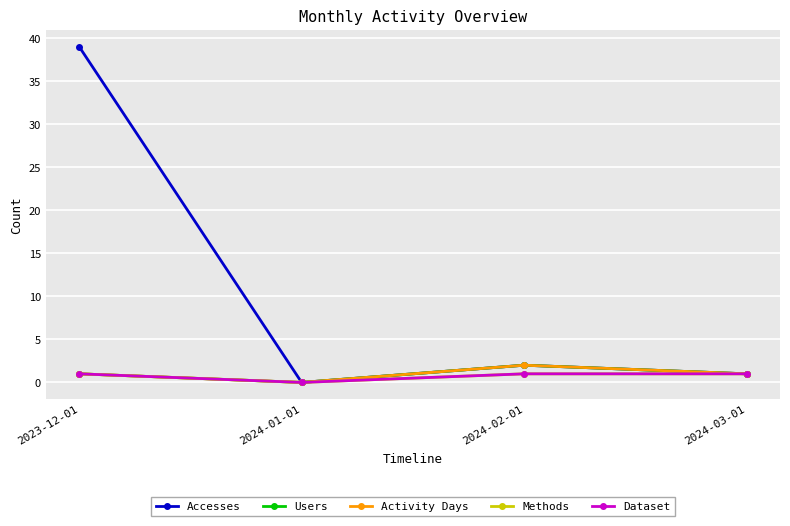

Is this an area chart (filled region under the line)?

No